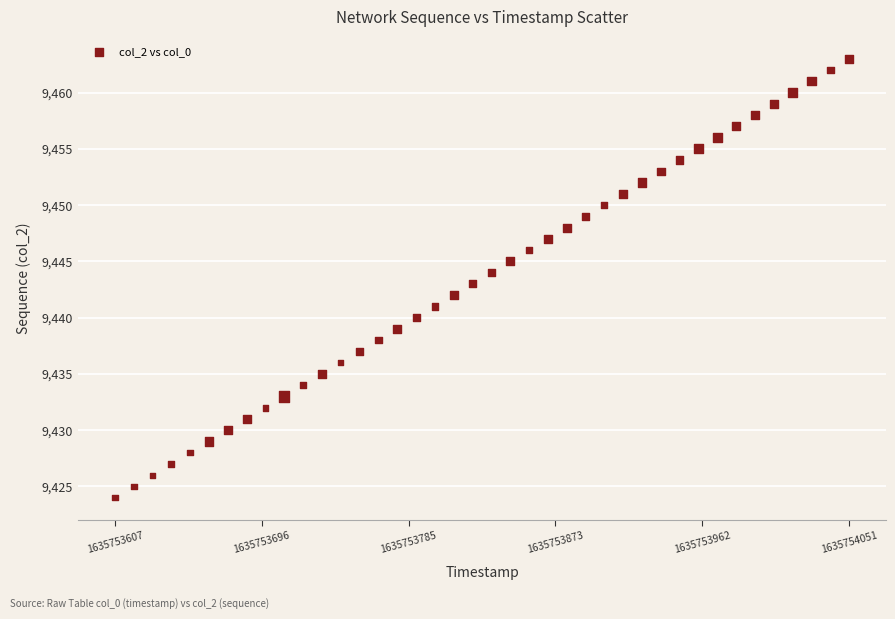

What is the range of Y values (max minus min)?

39